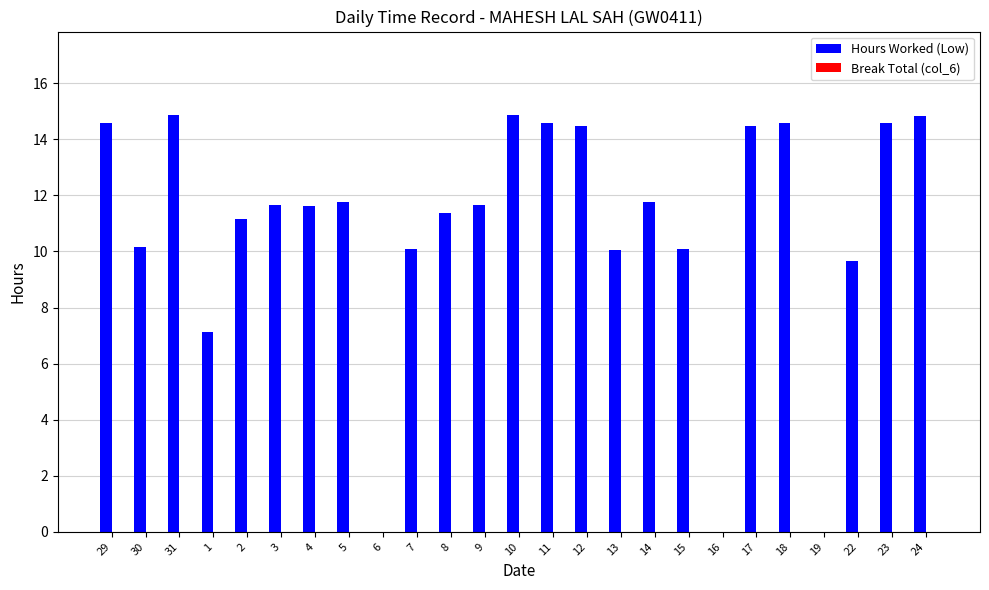

What is the sum of all values?

270.0